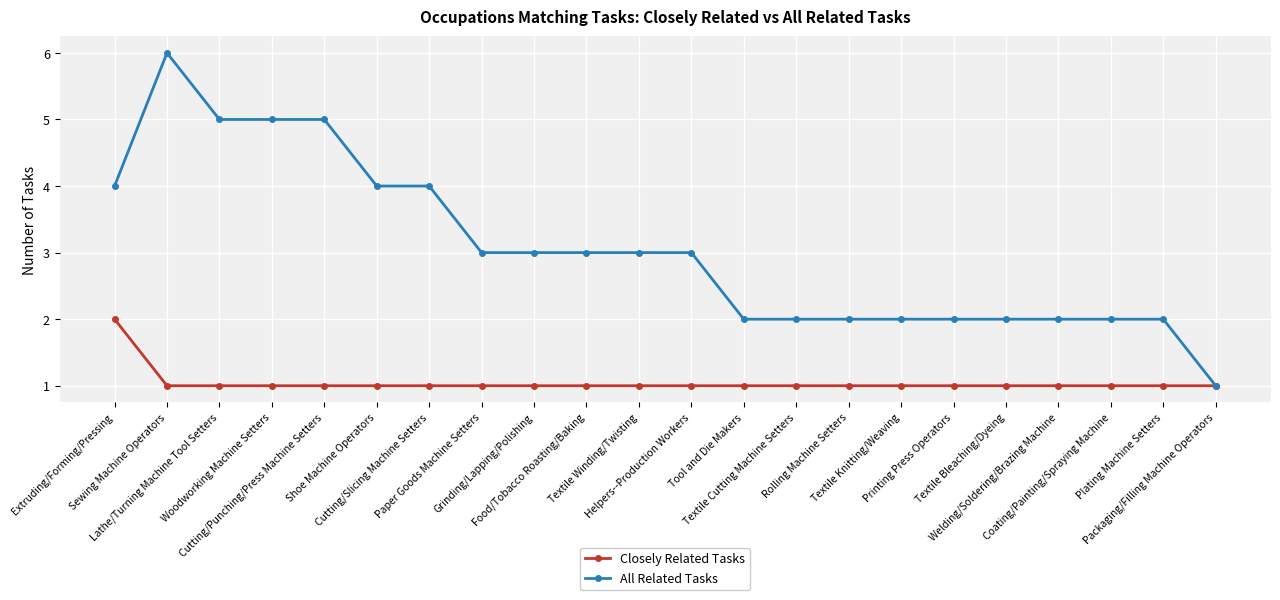

The value of All Related Tasks at Food/Tobacco Roasting/Baking is 3. True or false?

True